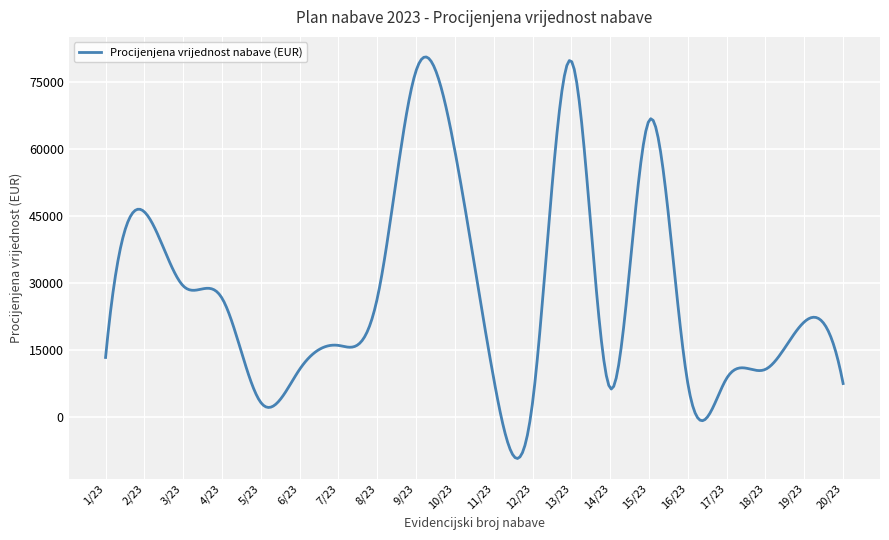

What is the difference between the maximum and minimum values?

89904.5